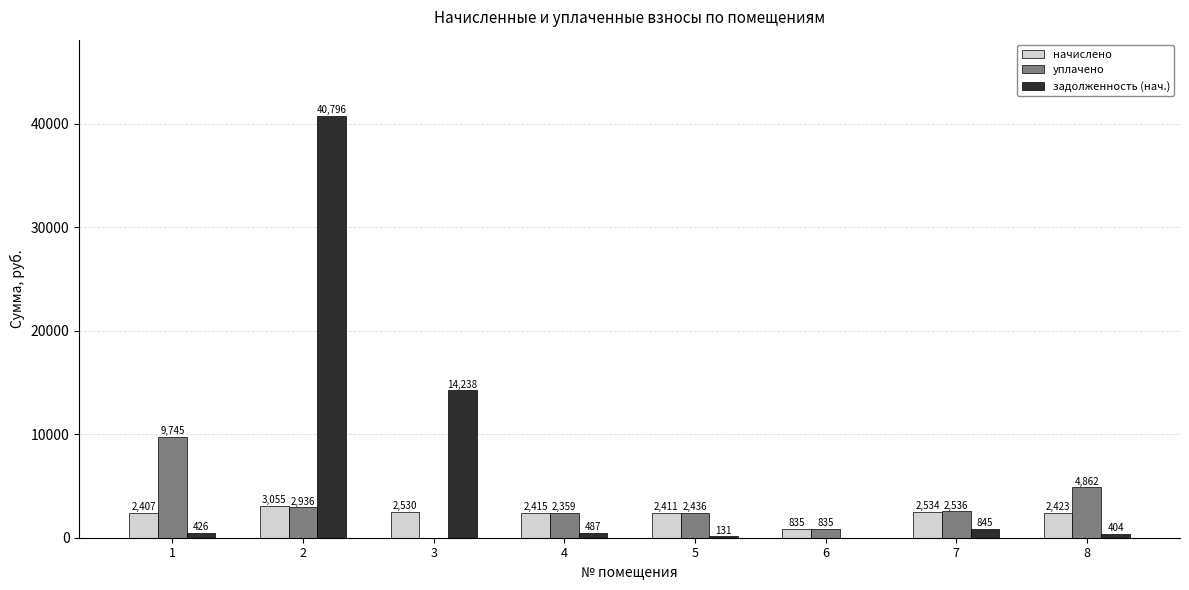

The уплачено series shows 1737.0 at 8. True or false?

False